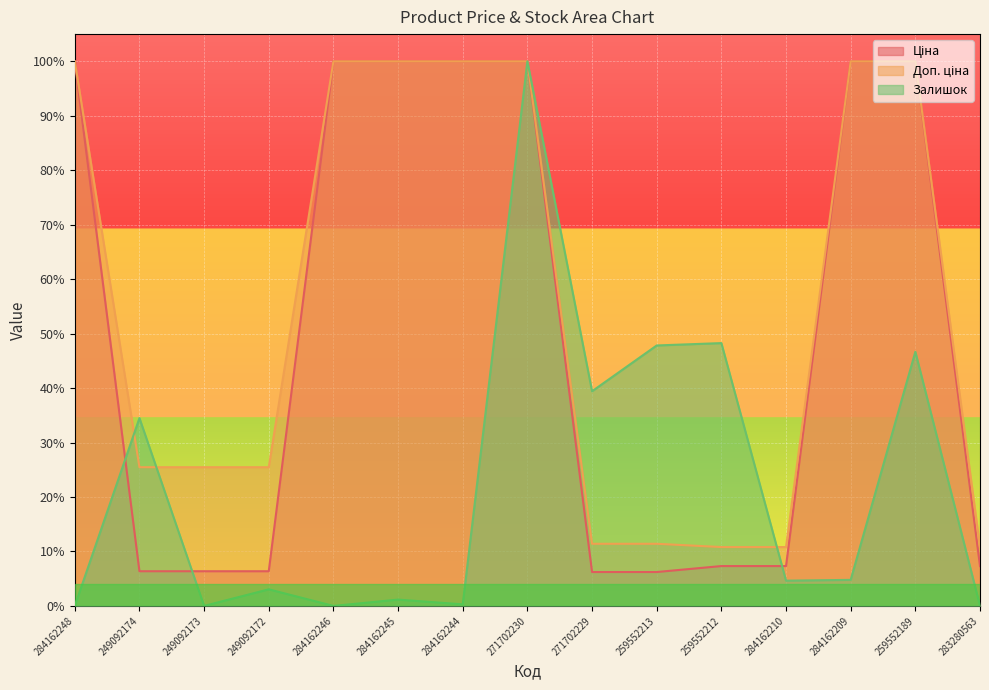

What is the difference between the second highest and second lowest values in the Доп. ціна series?

0.9